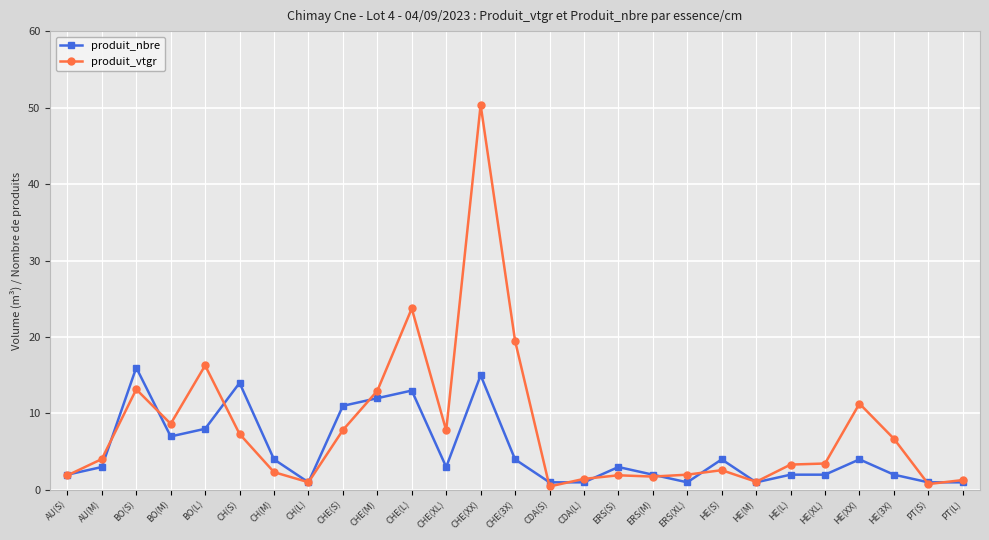

True or false: produit_vtgr and produit_nbre intersect in this chart.

True